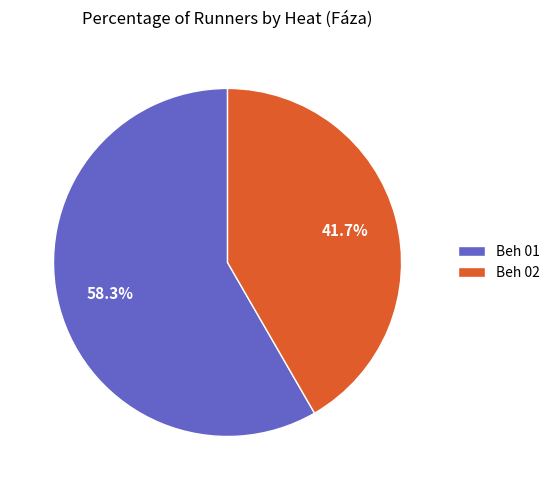

Approximately how many times larger is the value at Beh 02 compared to Beh 01?

0.7